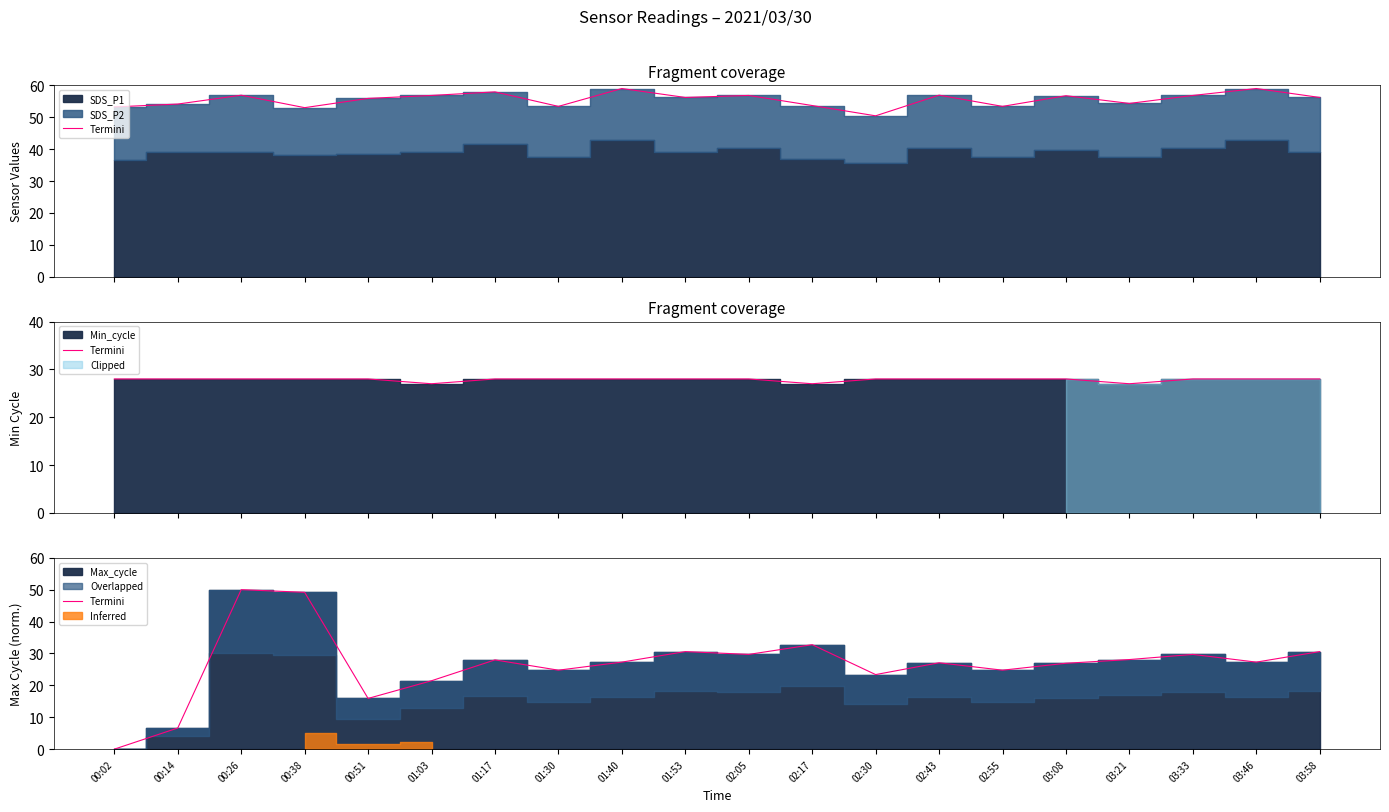

Between 01:17 and 02:30, which is larger?

01:17